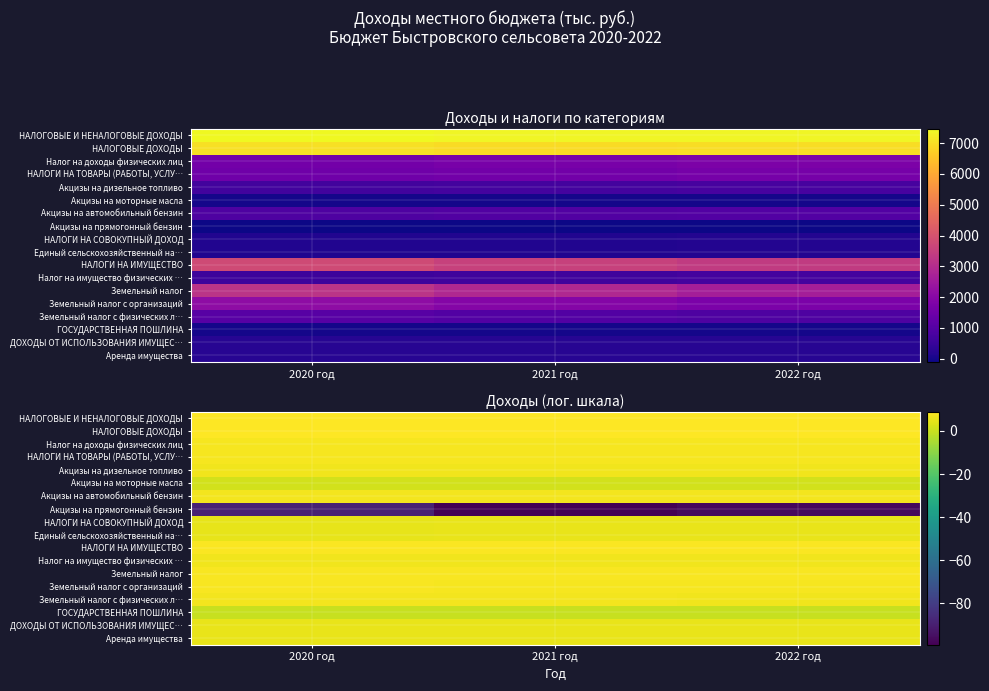

The value of НАЛОГИ НА СОВОКУПНЫЙ ДОХОД at 2021 год is 5.1. True or false?

True